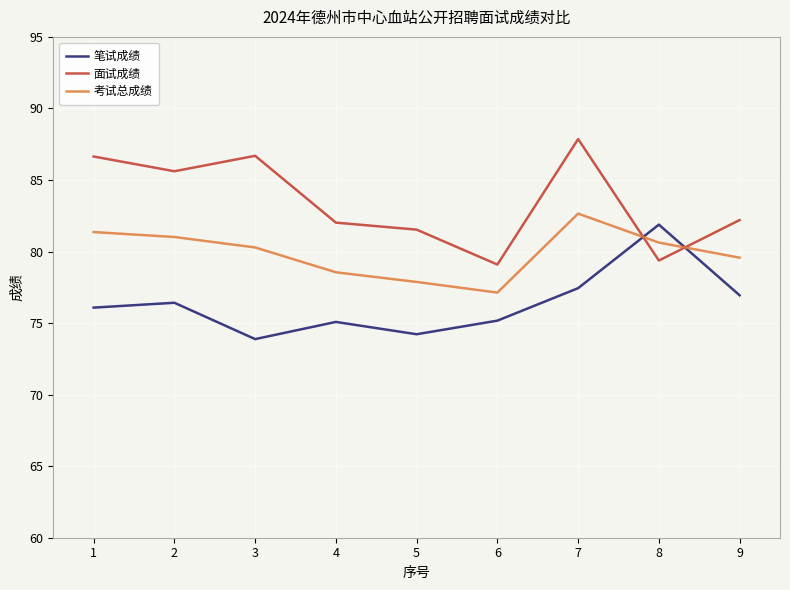

At 4, list the series in order from smallest to largest.

笔试成绩, 考试总成绩, 面试成绩